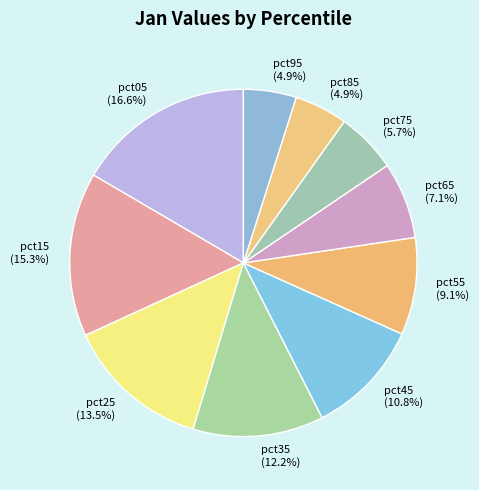

The pct15 slice represents 25% of the pie. True or false?

False